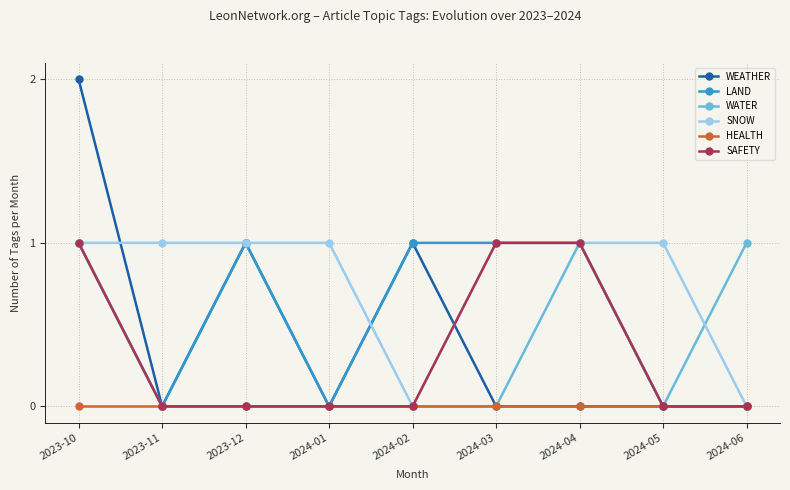

Reading left to right, extract all data points from this chart.

WEATHER: 2023-10=2	2023-11=0	2023-12=1	2024-01=0	2024-02=1	2024-03=0	2024-04=0	2024-05=0	2024-06=0
LAND: 2023-10=1	2023-11=0	2023-12=1	2024-01=0	2024-02=1	2024-03=1	2024-04=1	2024-05=0	2024-06=0
WATER: 2023-10=1	2023-11=0	2023-12=0	2024-01=0	2024-02=0	2024-03=0	2024-04=1	2024-05=0	2024-06=1
SNOW: 2023-10=1	2023-11=1	2023-12=1	2024-01=1	2024-02=0	2024-03=1	2024-04=1	2024-05=1	2024-06=0
HEALTH: 2023-10=0	2023-11=0	2023-12=0	2024-01=0	2024-02=0	2024-03=0	2024-04=0	2024-05=0	2024-06=0
SAFETY: 2023-10=1	2023-11=0	2023-12=0	2024-01=0	2024-02=0	2024-03=1	2024-04=1	2024-05=0	2024-06=0